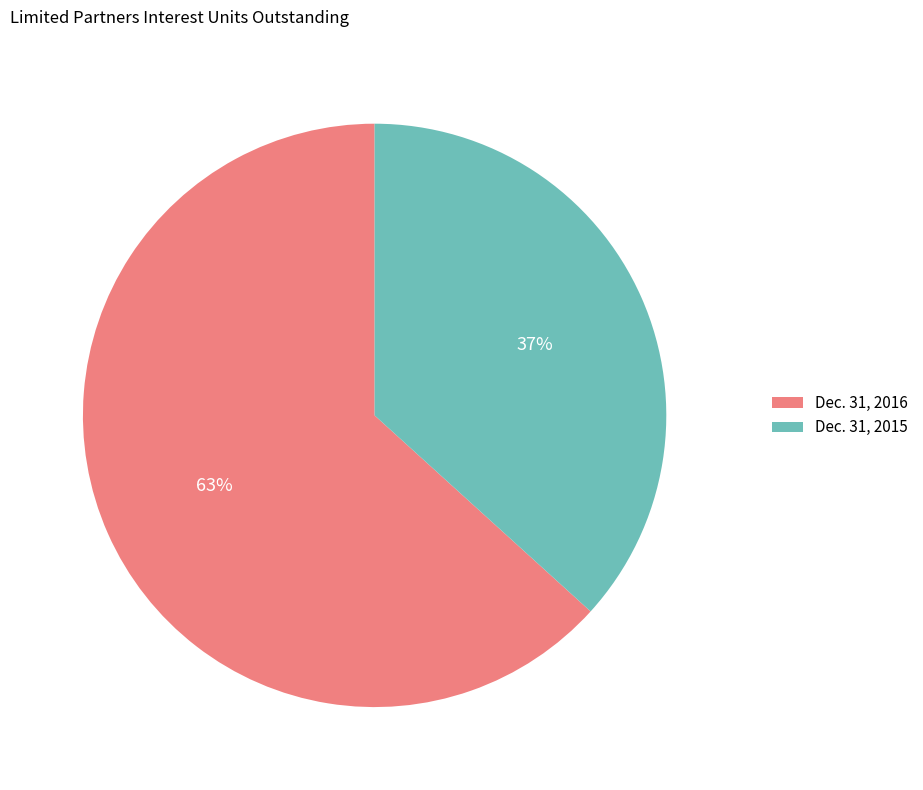

Do Dec. 31, 2016 and Dec. 31, 2015 together represent more than half of the pie?

Yes